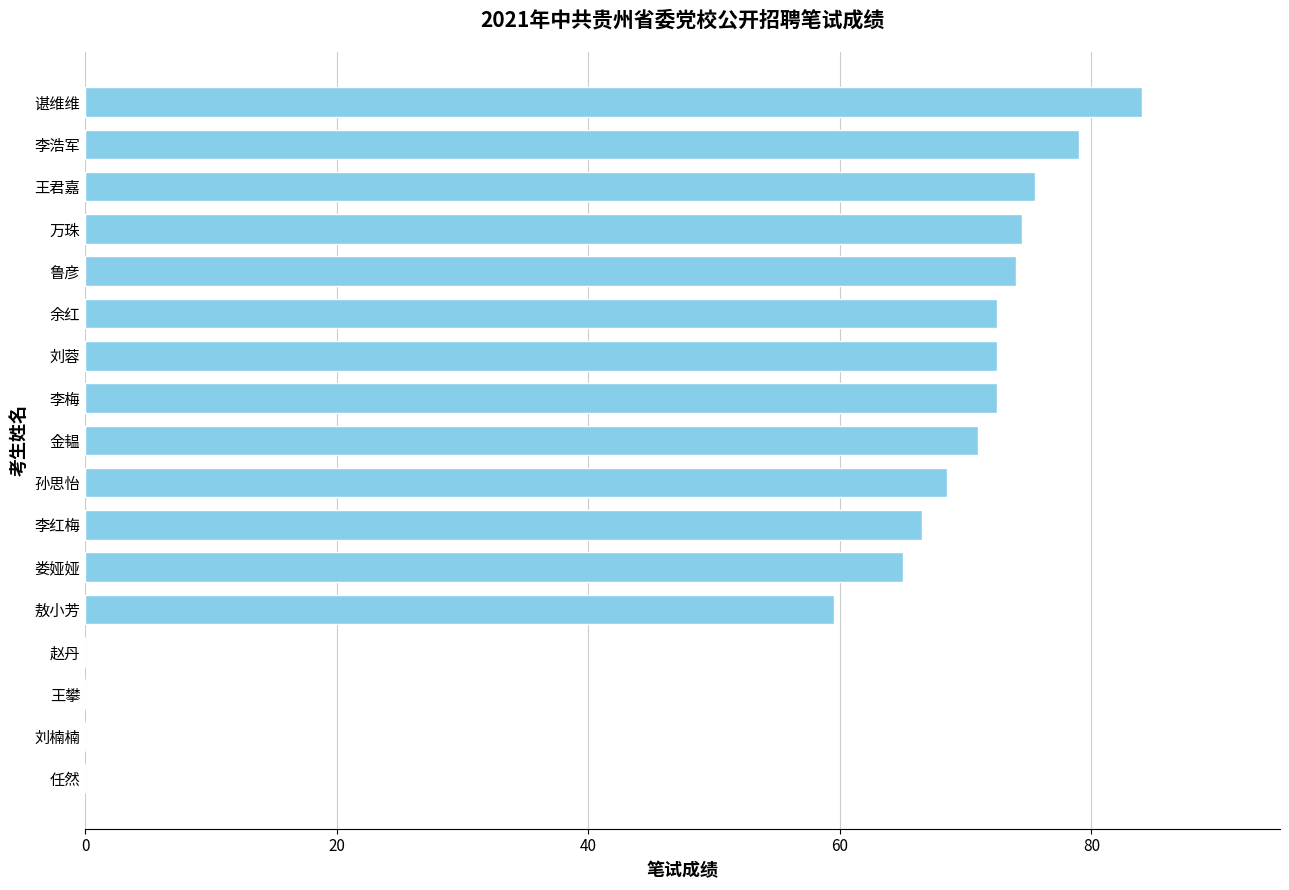

Where is the data nearest to the value 42?

敖小芳